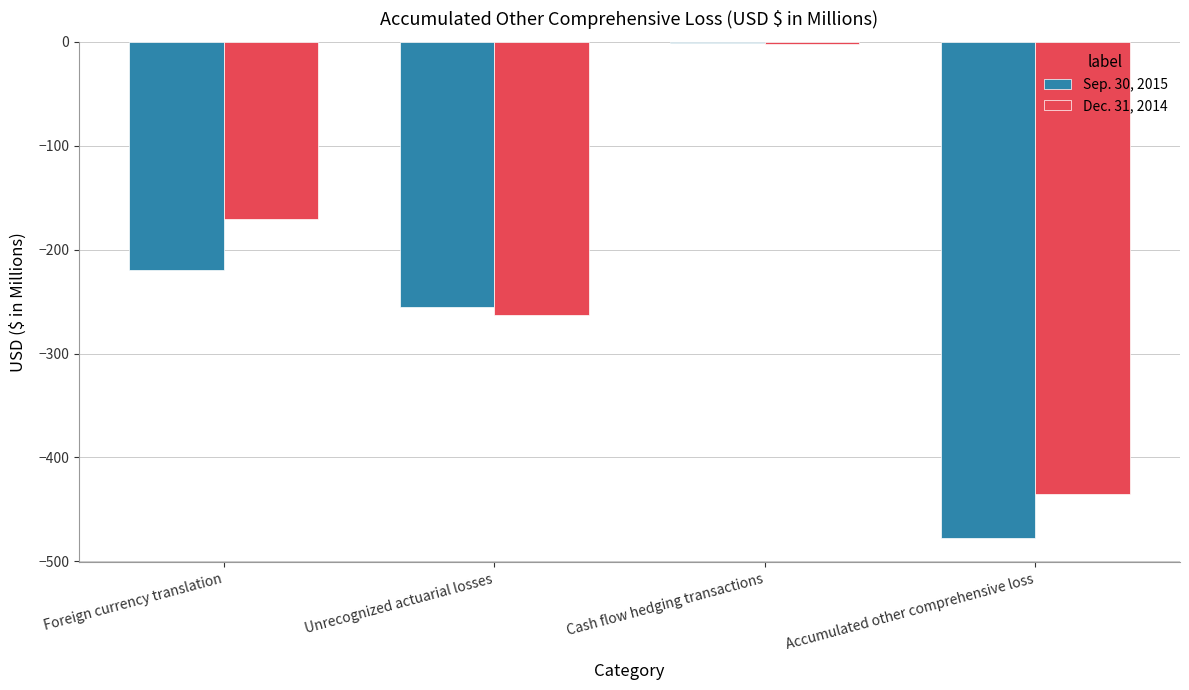

How many categories are shown in the chart?

4